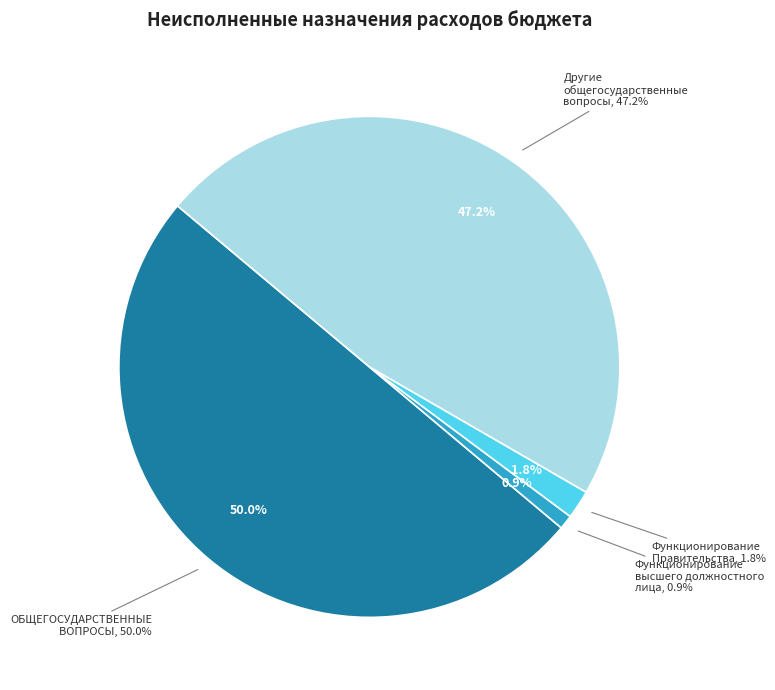

Count the number of slices in the pie.

6